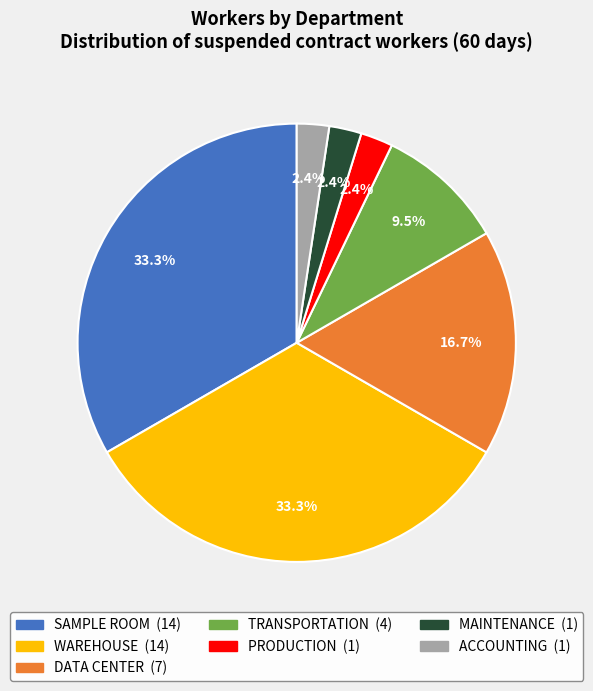

Do DATA CENTER and PRODUCTION together represent more than half of the pie?

No